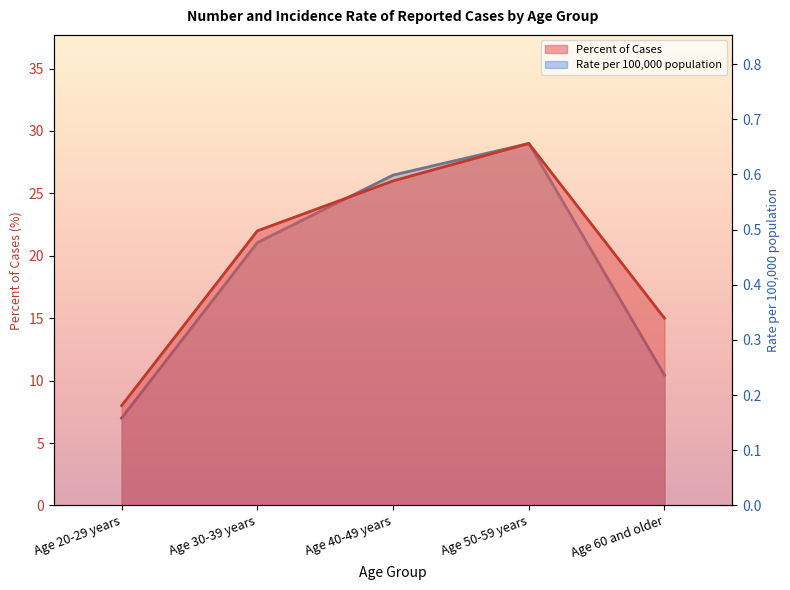

What is the highest value of the Percent of Cases series?

29.0